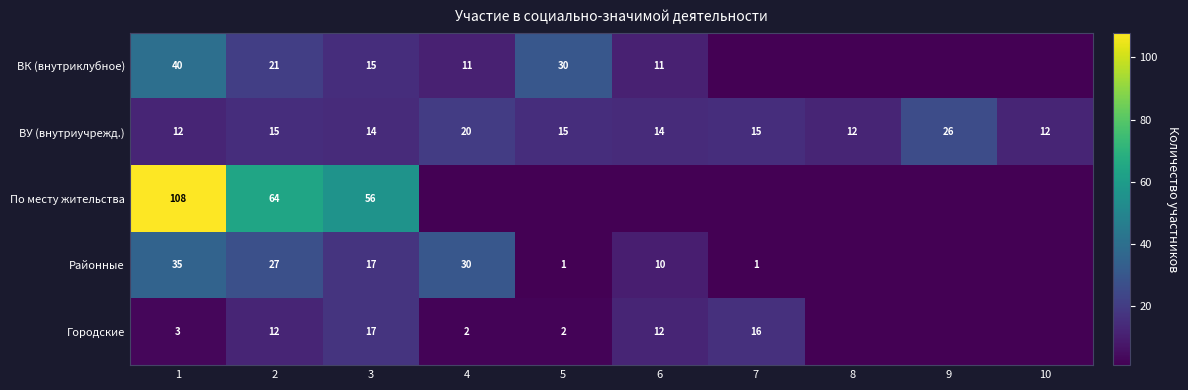

Is it true that ВУ (внутриучрежд.) equals 15 at 5?

True